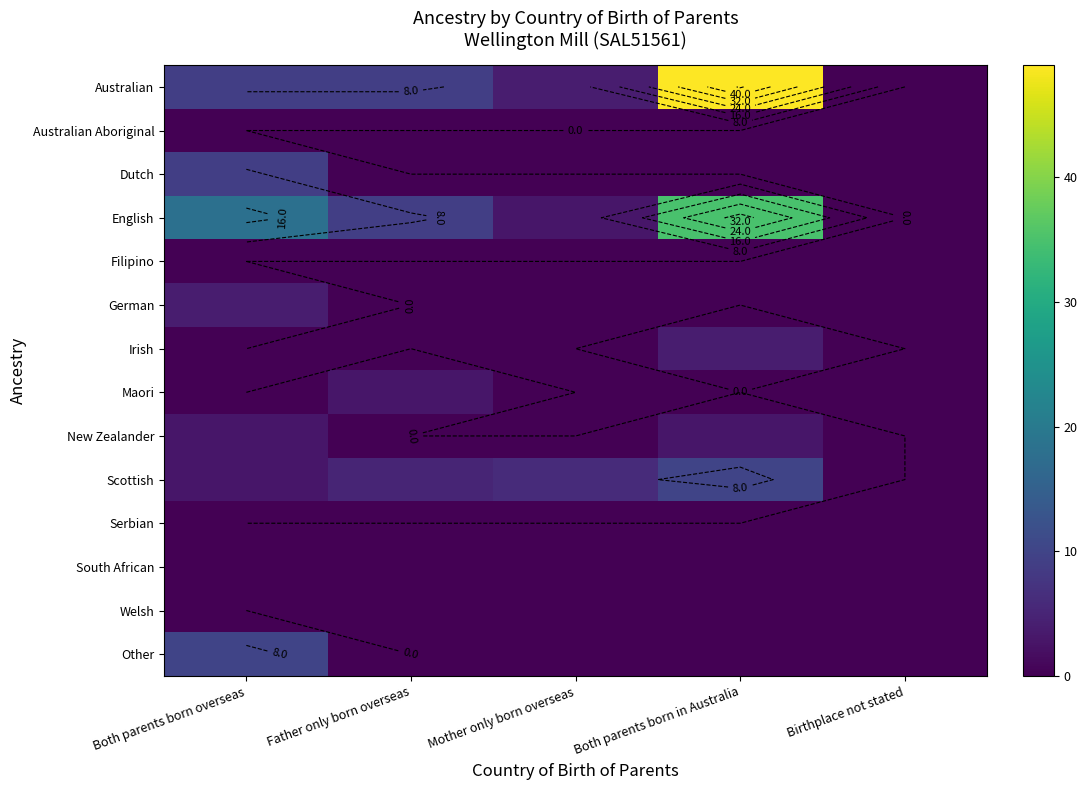

True or false: English has a value of 7 at Both parents born overseas.

False